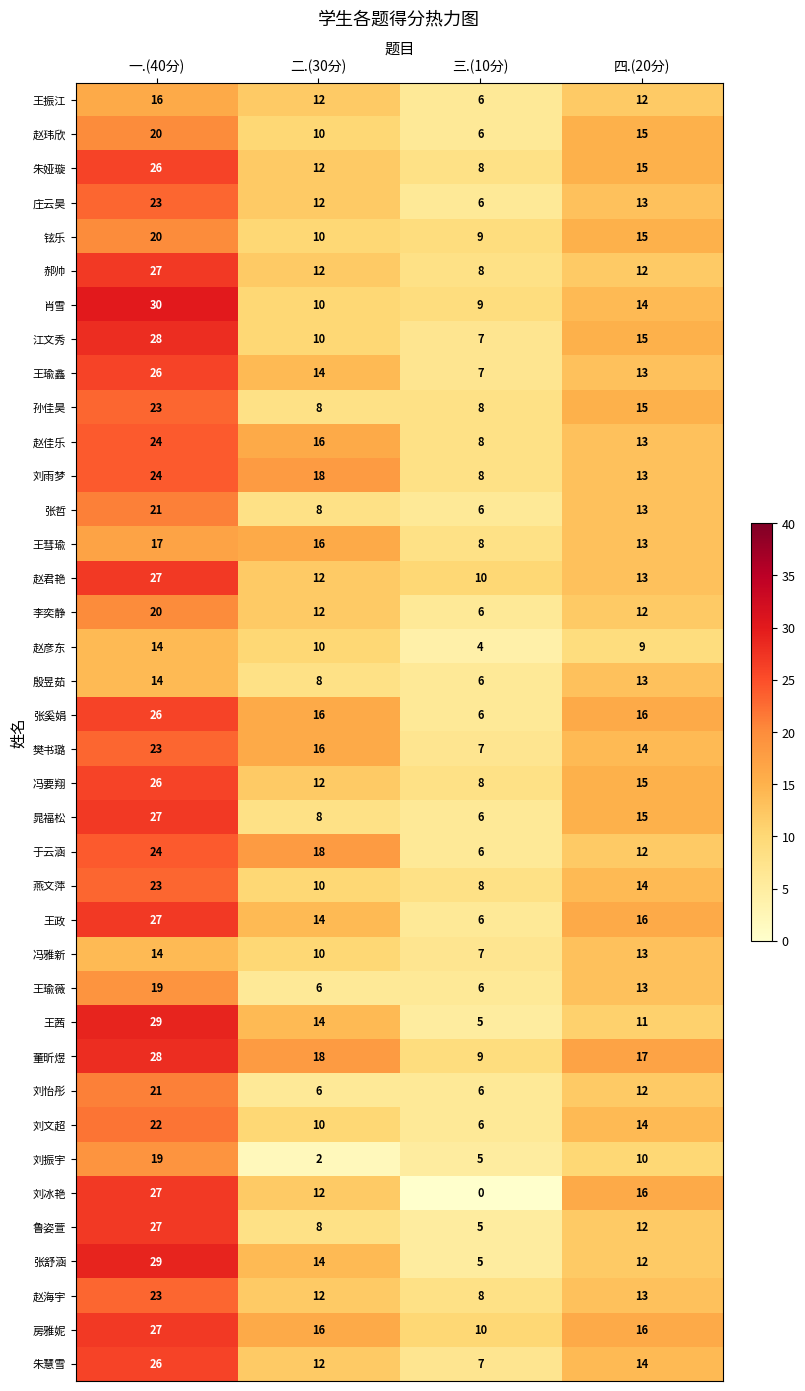

Is it true that 朱娅璇 equals 26 at 一.(40分)?

True